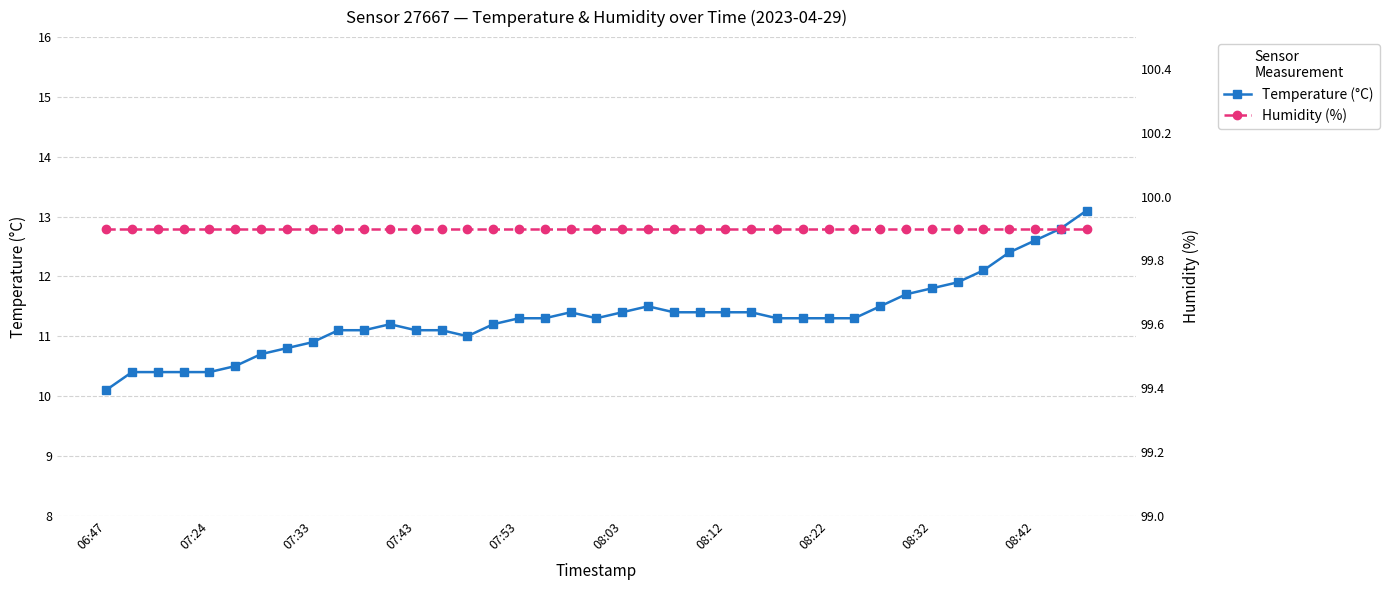

Does the chart display data point markers on the line(s)?

Yes